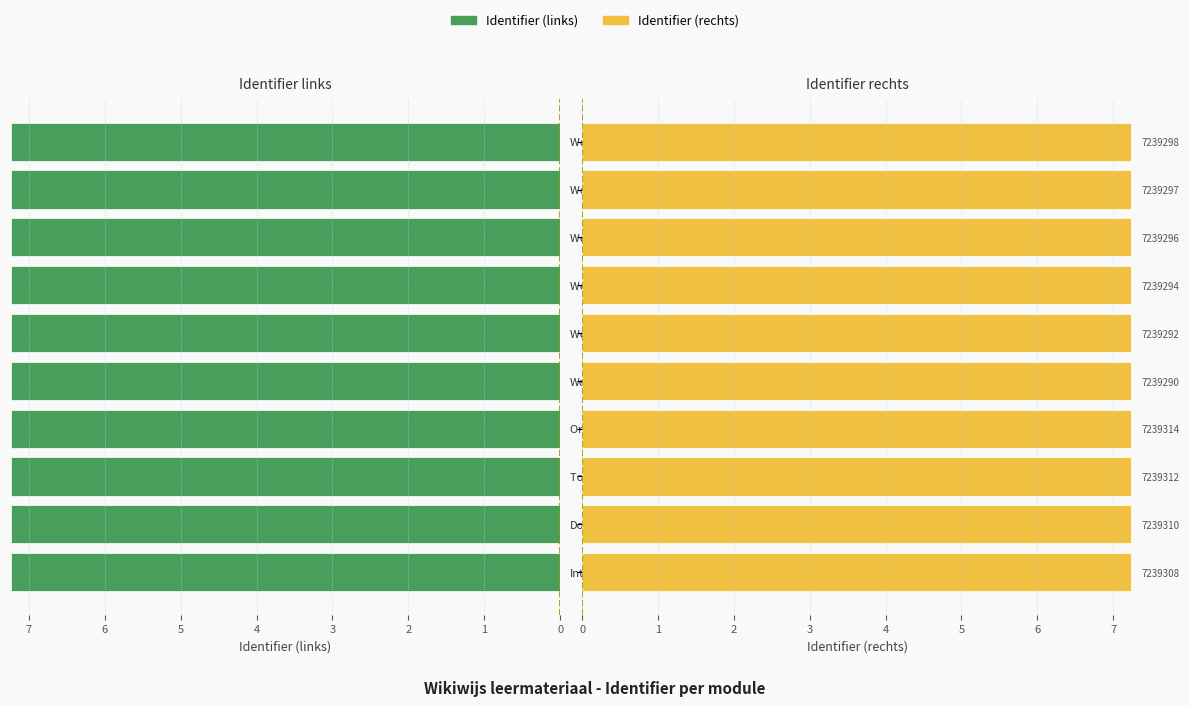

At which category is the sum across all series the highest?

Organisatie en planning